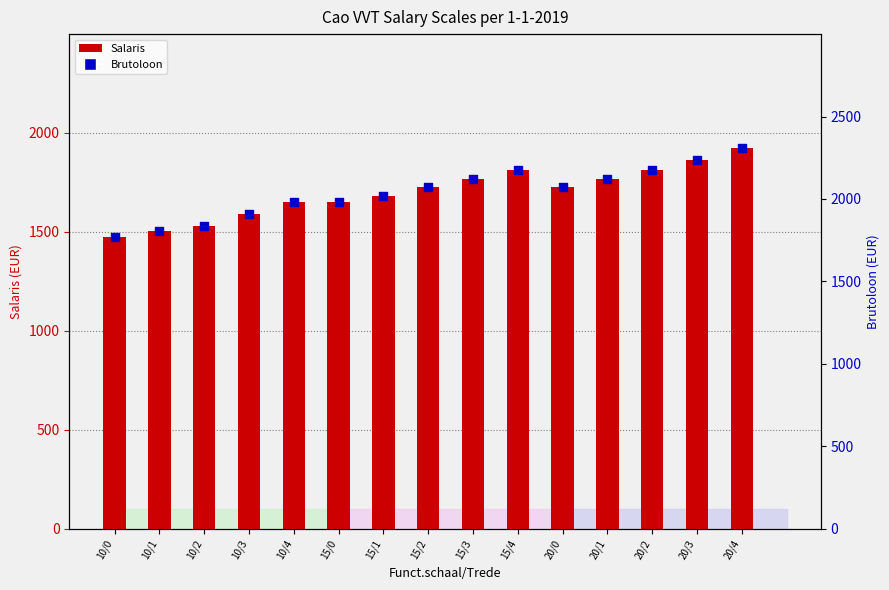

What is the total value across all series at 10/1?

3306.9